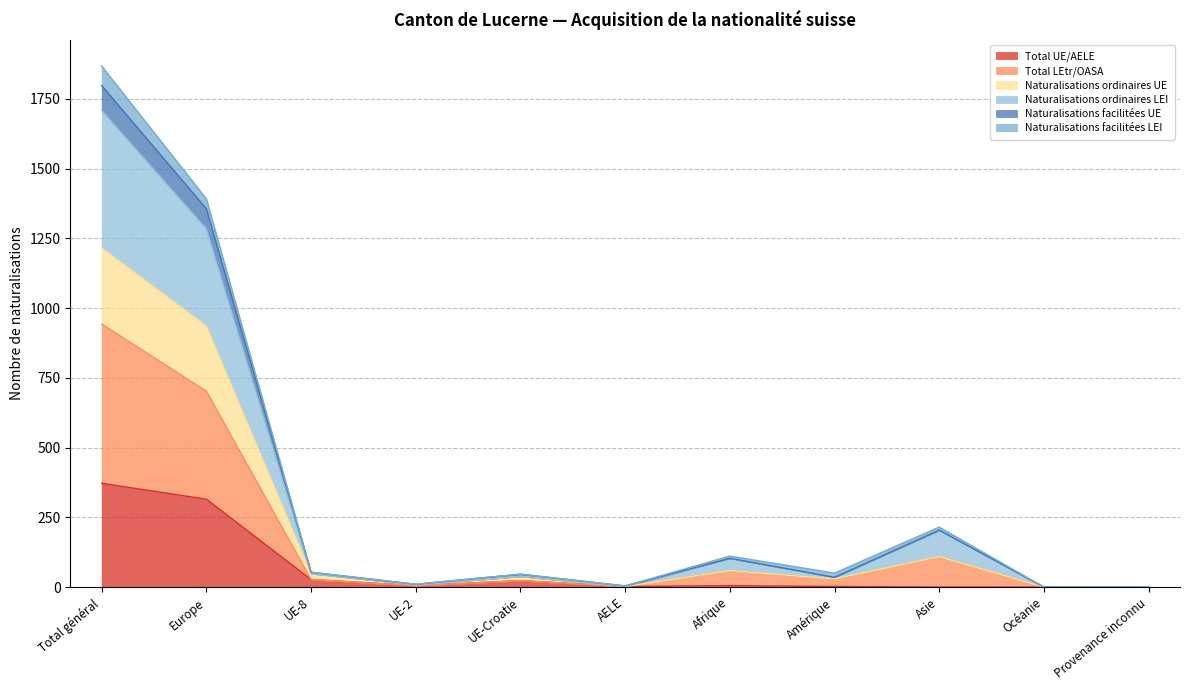

At which label does Total UE/AELE reach its peak?

Total général